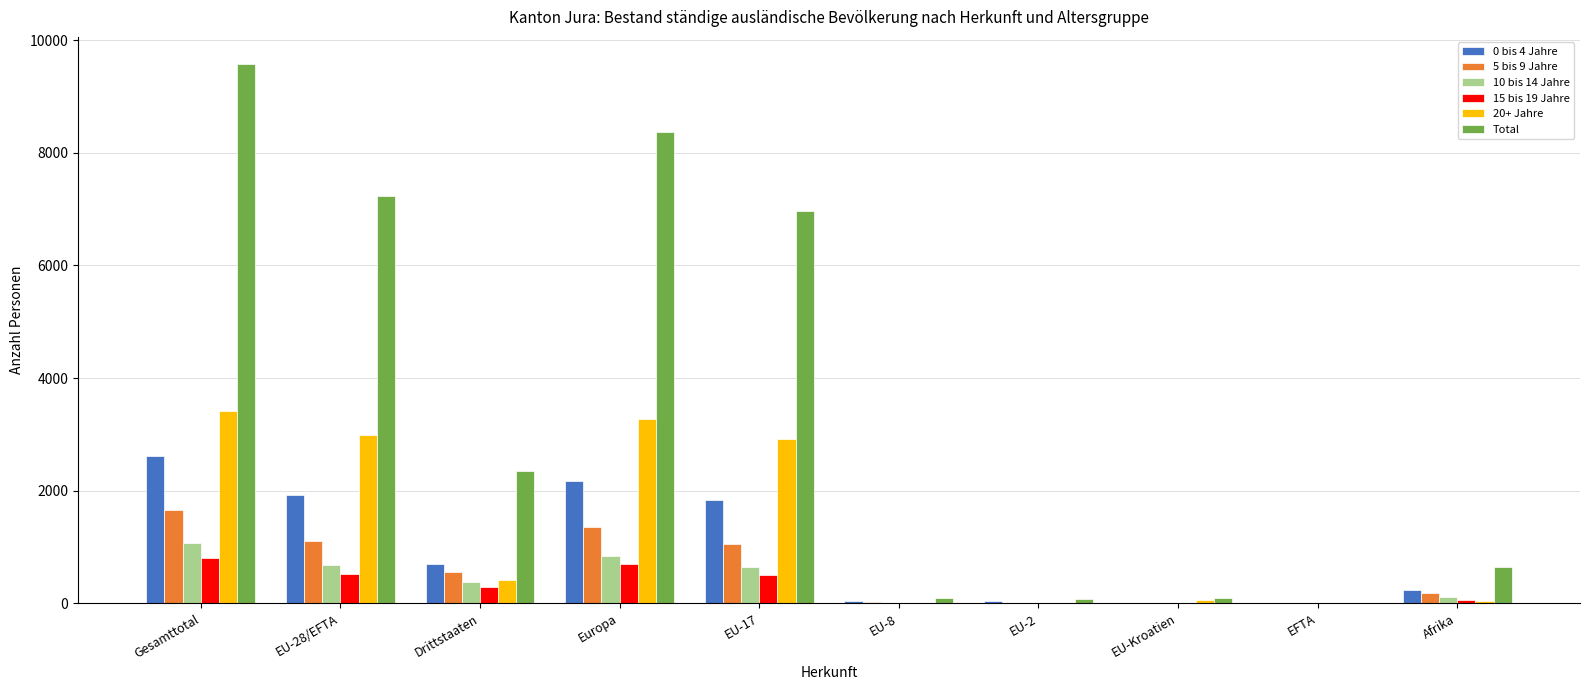

Is the value of Total at EU-17 greater than the value of 5 bis 9 Jahre at EU-2?

Yes